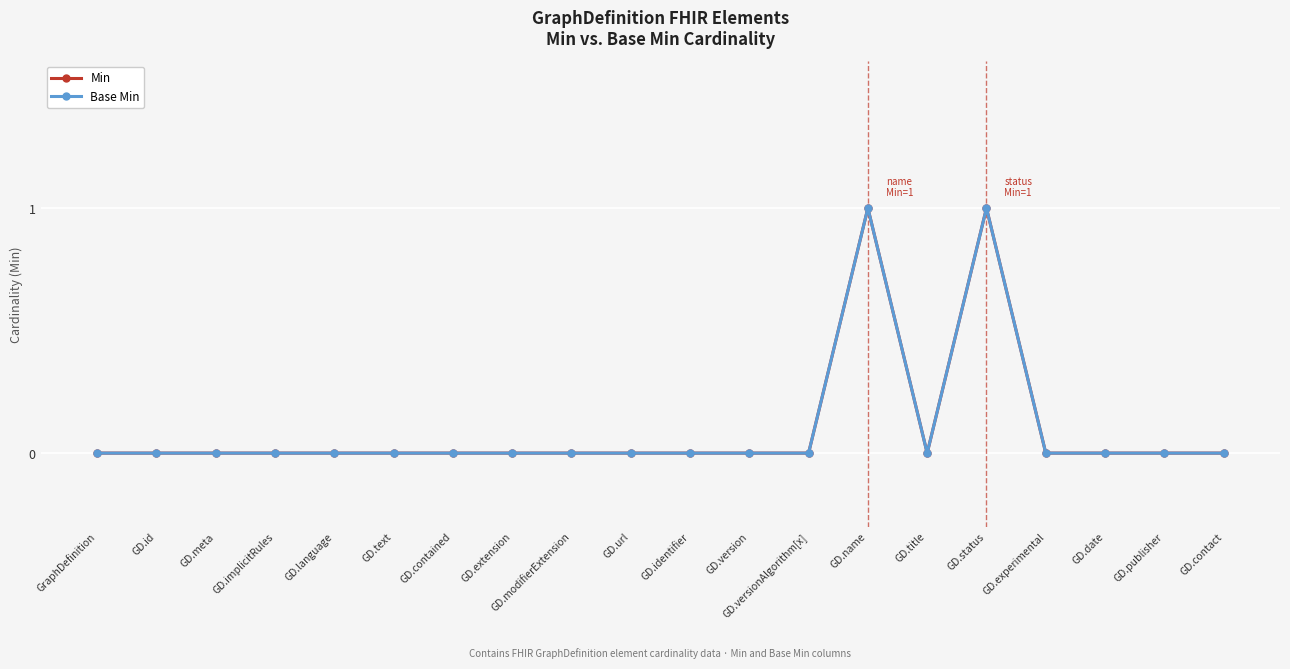

Is this an area chart (filled region under the line)?

No